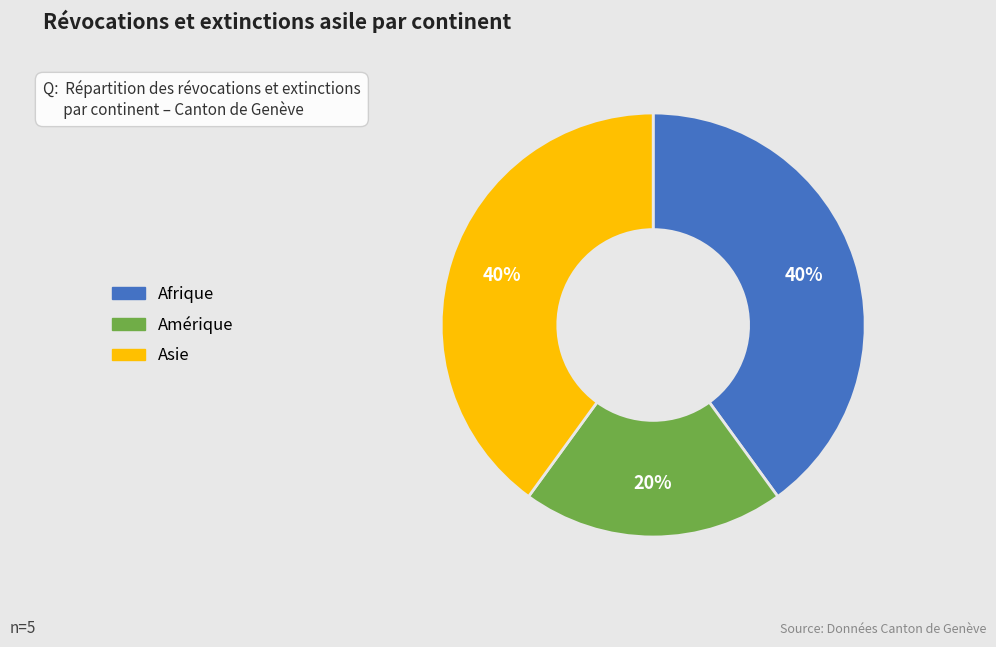

To the nearest percent, what is the average slice percentage?

33%